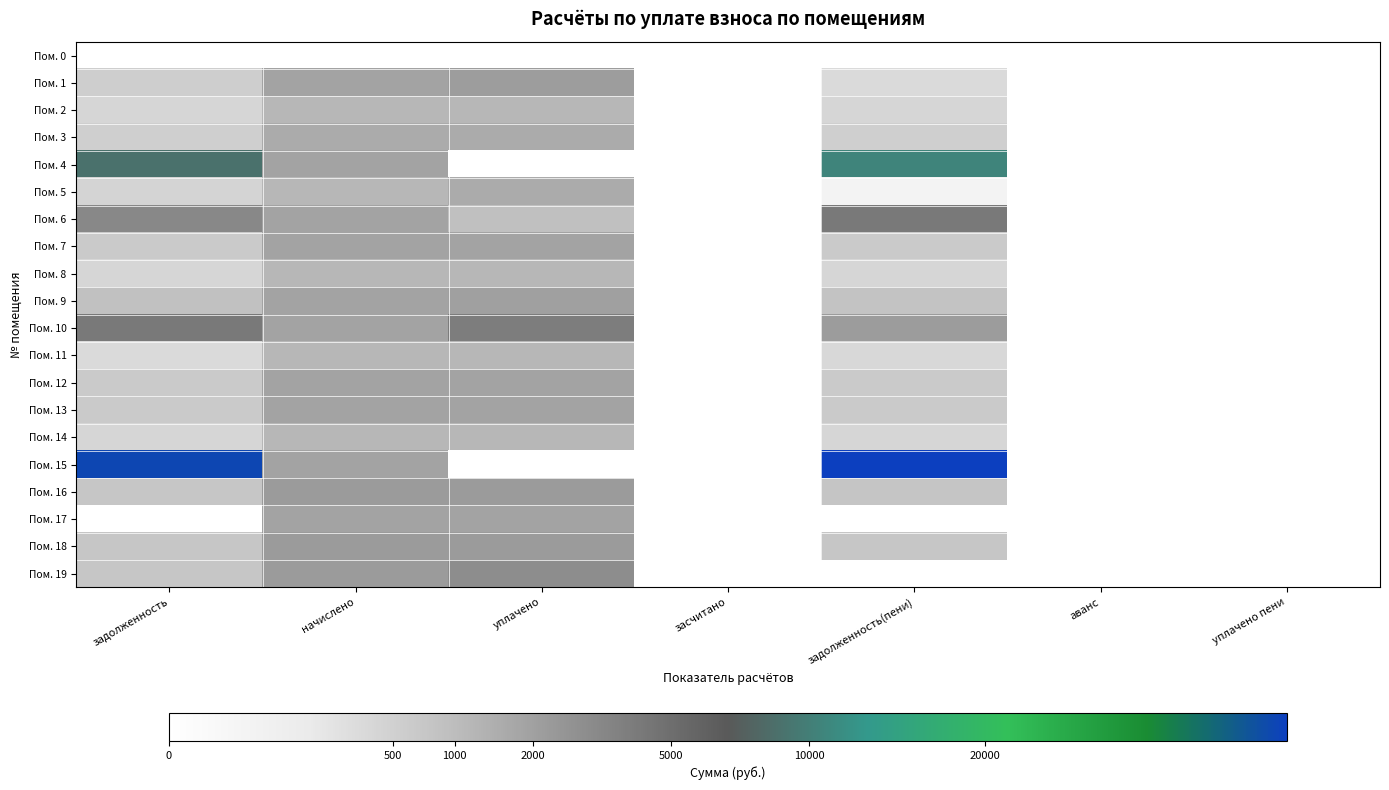

At which category is the sum across all series the highest?

задолженность(пени)